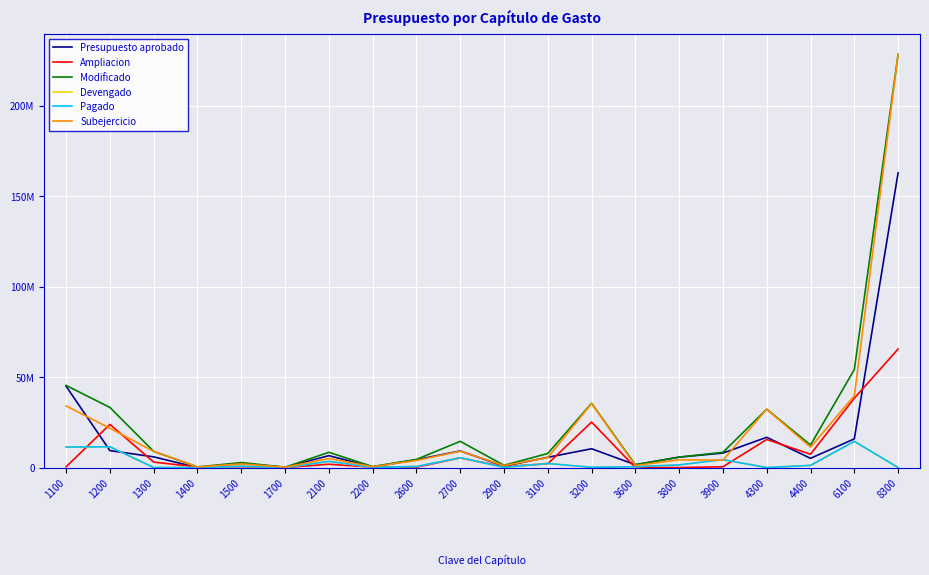

Is the value of Ampliacion at 2200 greater than the value of Presupuesto aprobado at 1700?

Yes